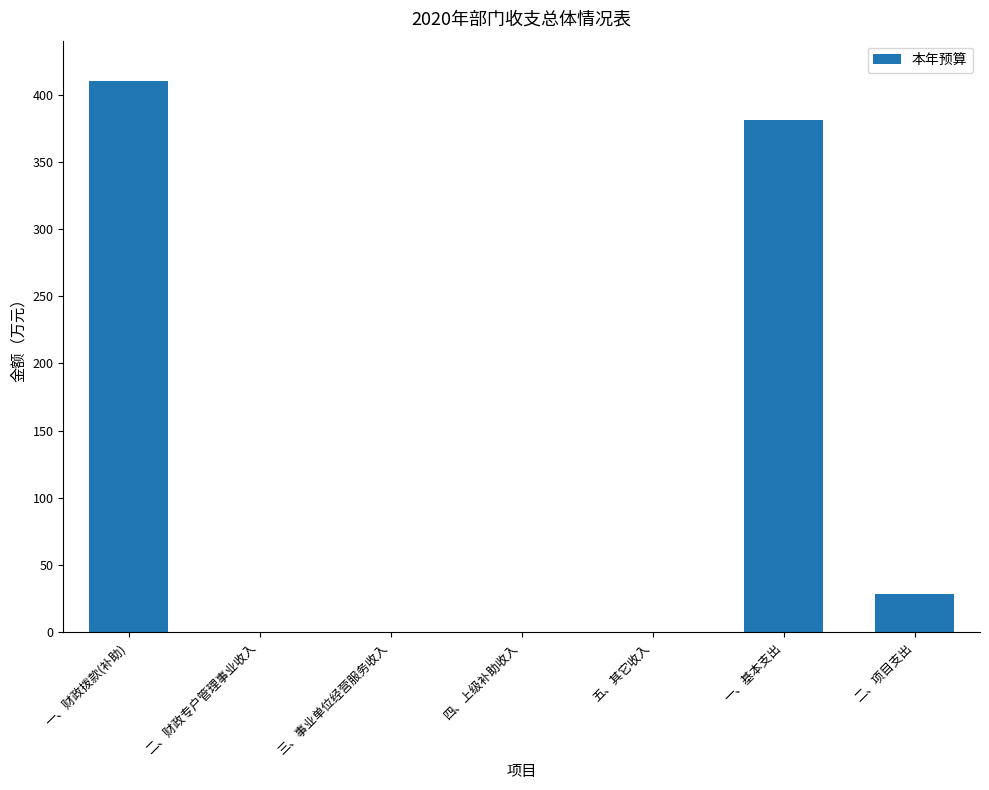

The chart shows a value of 0.0 at 三、事业单位经营服务收入. True or false?

True